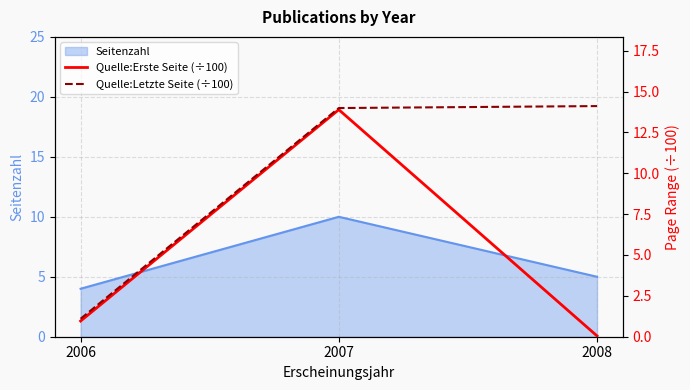

Which series changed the most between 2006 and 2008?

Quelle:Letzte Seite (÷100)